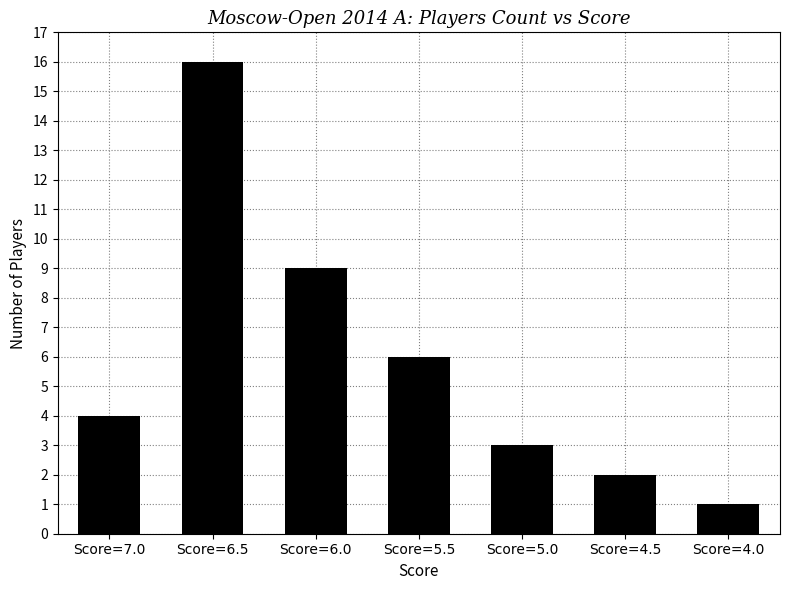

What position from the right is Score=5.5?

4